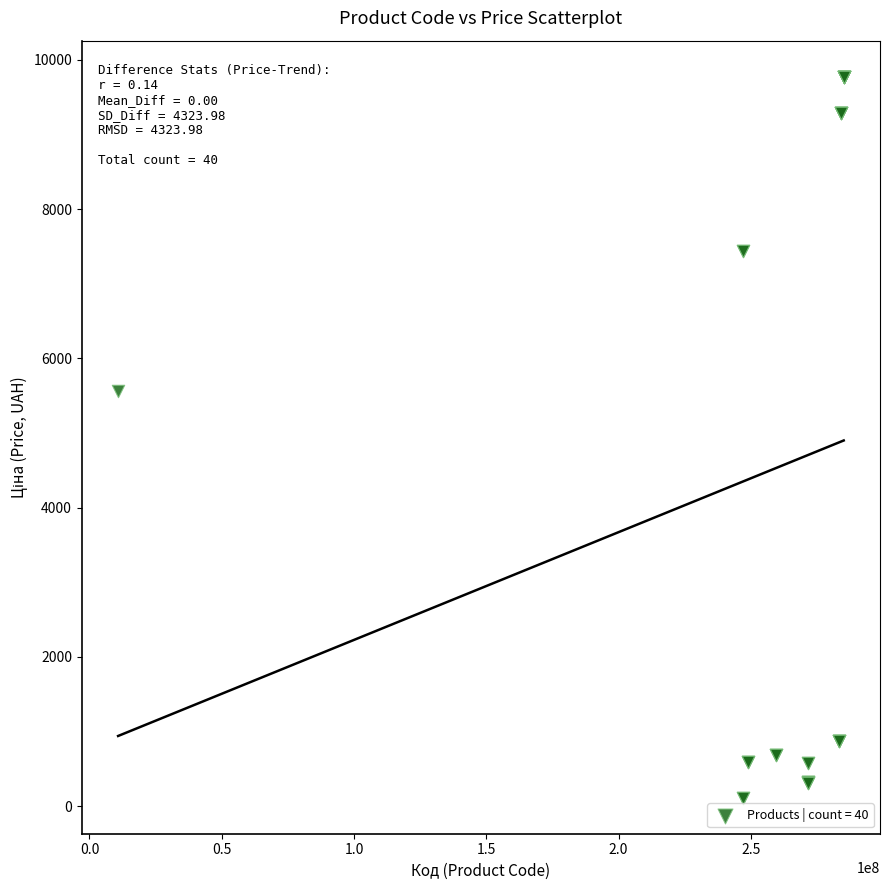

What Y value in the scatter plot is closest to 4943?

5560.3